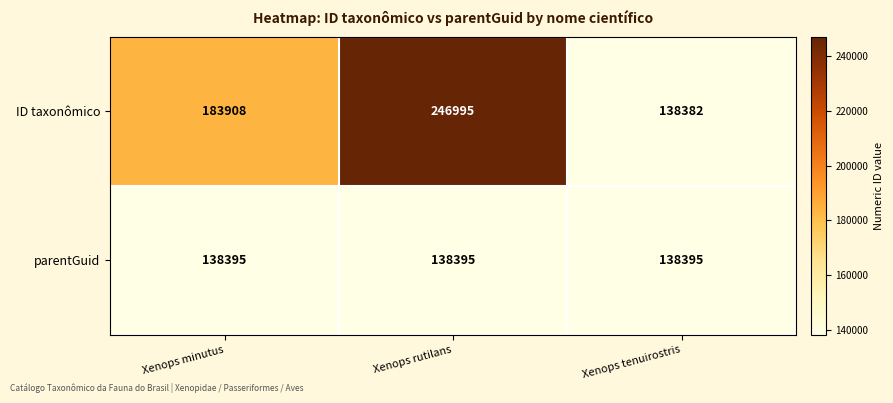

Reading right to left, extract all data points from this chart.

ID taxonômico: Xenops tenuirostris=138382	Xenops rutilans=246995	Xenops minutus=183908
parentGuid: Xenops tenuirostris=138395	Xenops rutilans=138395	Xenops minutus=138395